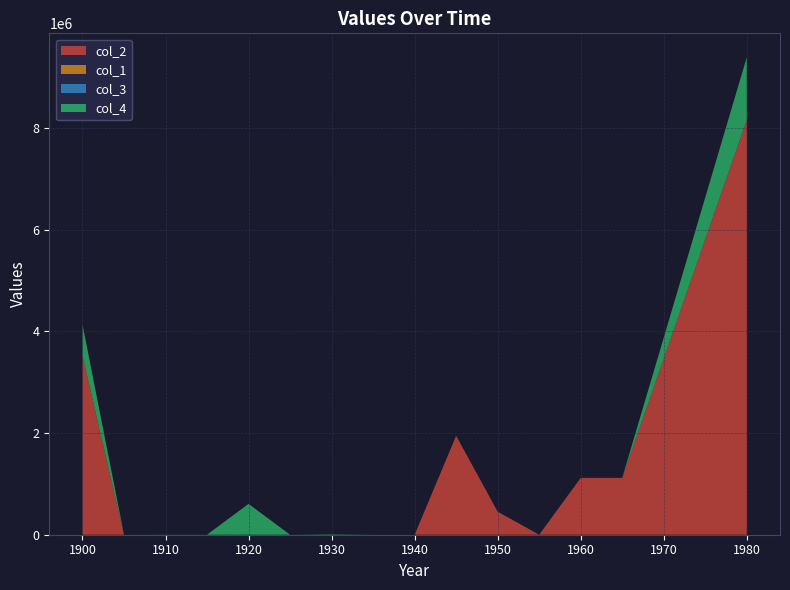

Reading left to right, list all the values displayed in this chart.

col_2: 1900=3518549	1905=0	1910=23	1915=0	1920=307	1925=0	1930=0	1935=0	1940=0	1945=1945834	1950=453701	1955=24	1960=1117574	1965=1117574	1980=8153586
col_1: 1900=253	1905=0	1910=1	1915=14	1920=43	1925=0	1930=0	1935=0	1940=0	1945=133	1950=57	1955=4	1960=0	1965=15	1980=520
col_3: 1900=293	1905=0	1910=9	1915=30	1920=250	1925=0	1930=1	1935=0	1940=0	1945=0	1950=0	1955=0	1960=0	1965=0	1980=583
col_4: 1900=617887	1905=0	1910=1722	1915=1171	1920=606326	1925=0	1930=8668	1935=0	1940=0	1945=0	1950=0	1955=0	1960=0	1965=0	1980=1235774